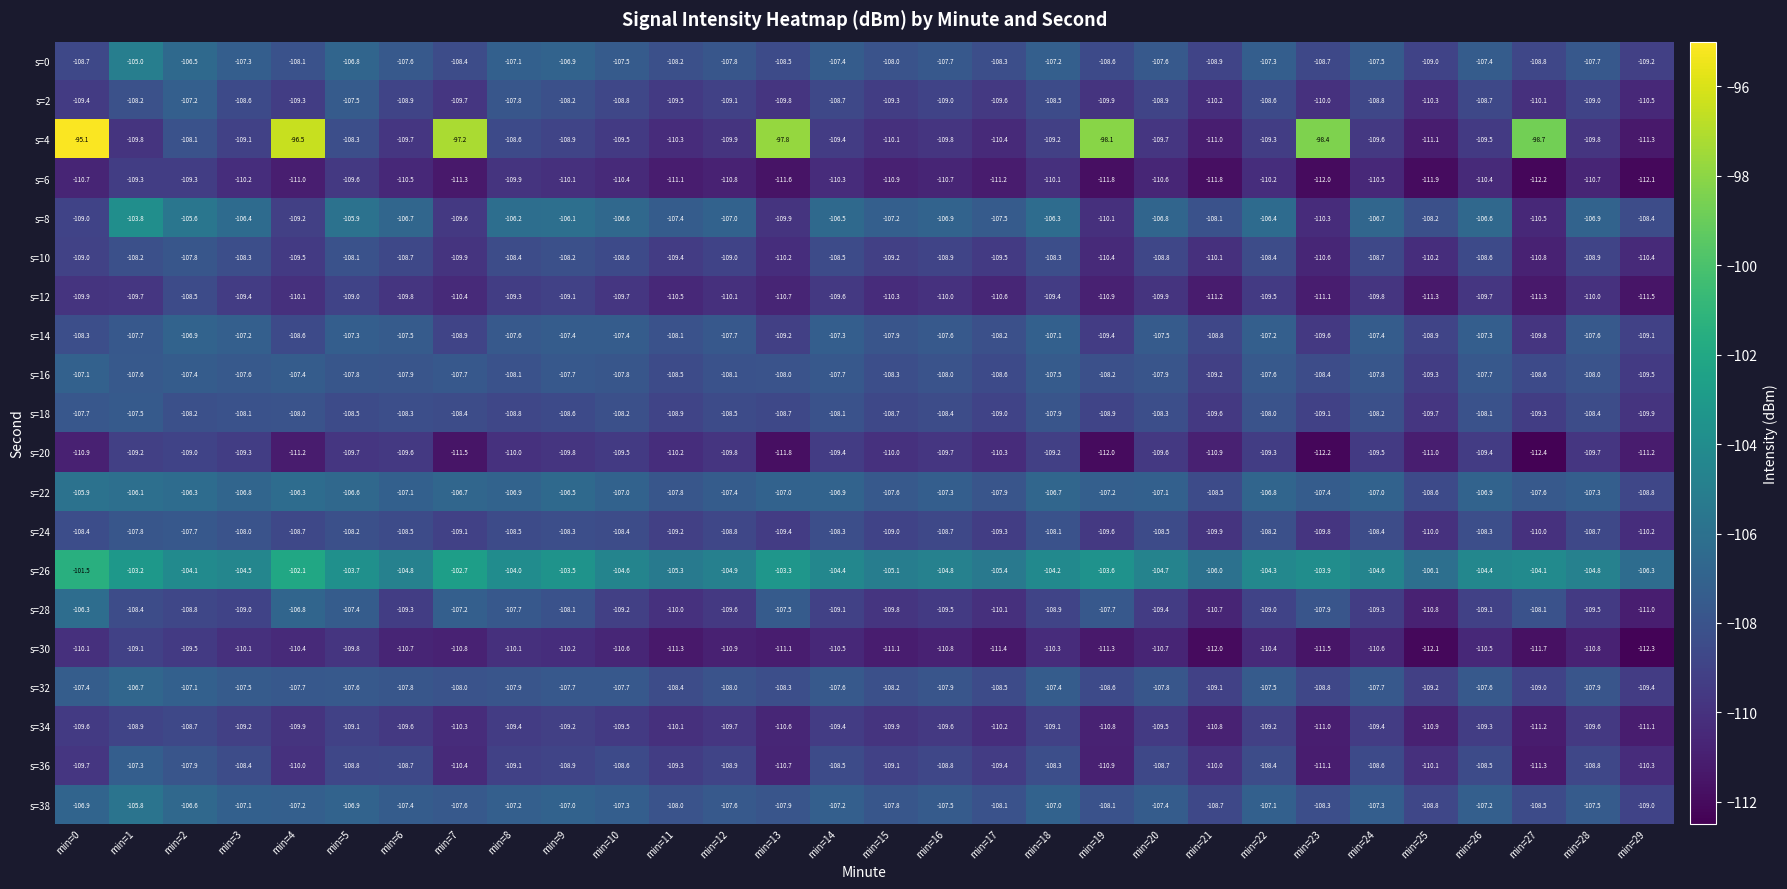

The value of s=22 at min=3 is -191.7. True or false?

False